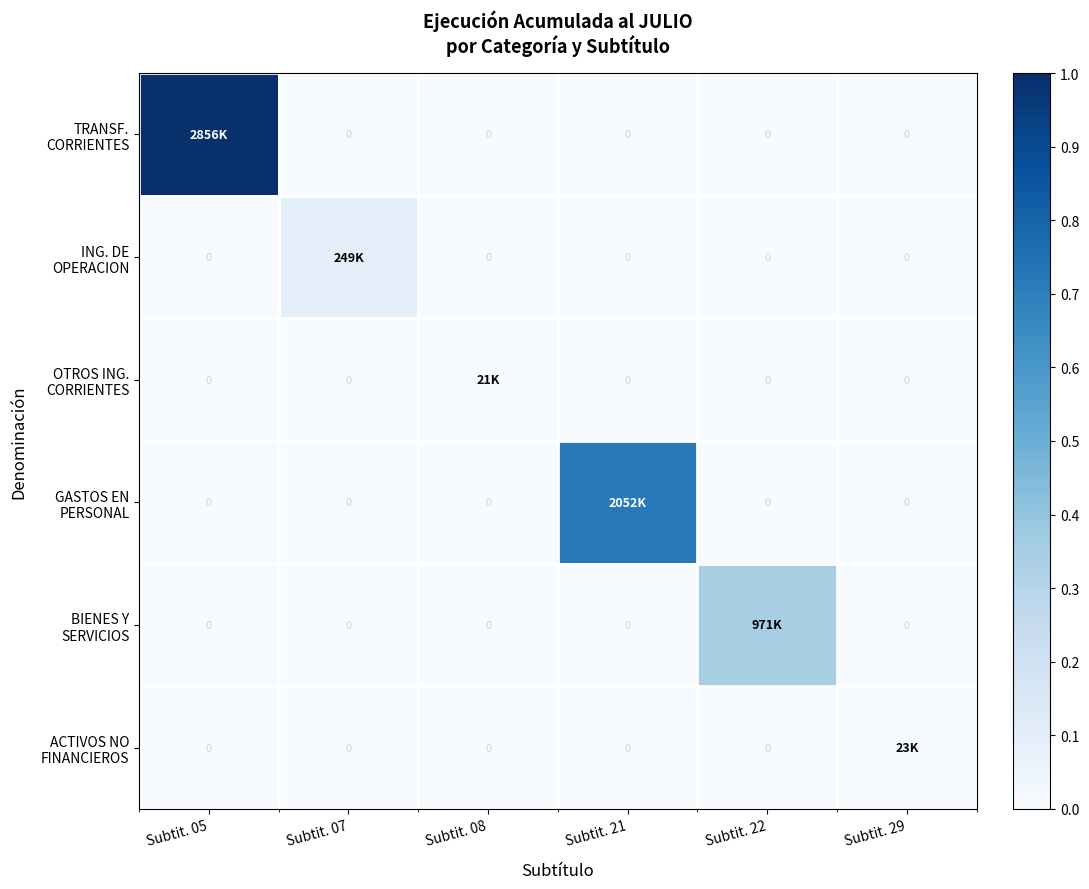

The OTROS ING. CORRIENTES series shows 0.0 at Subtit. 08. True or false?

False